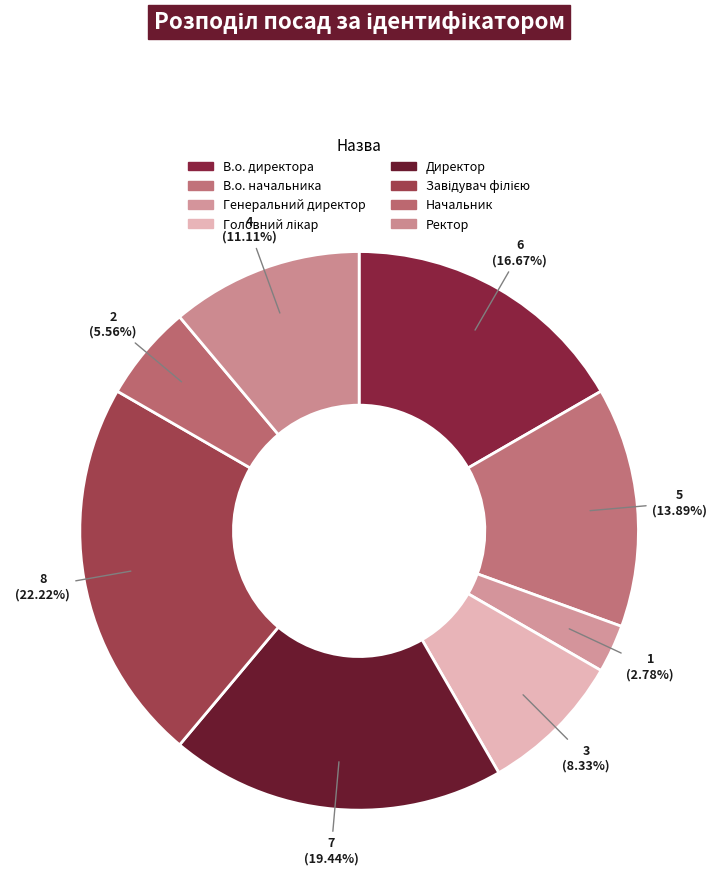

Which slice is the smallest?

Генеральний директор